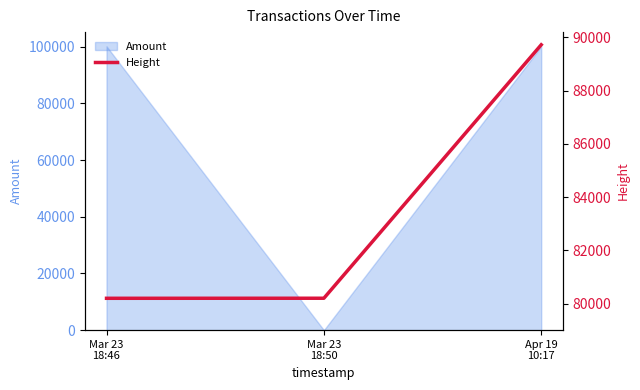

What is the sum of the values at Mar 23
18:46 and Mar 23
18:50?

160394